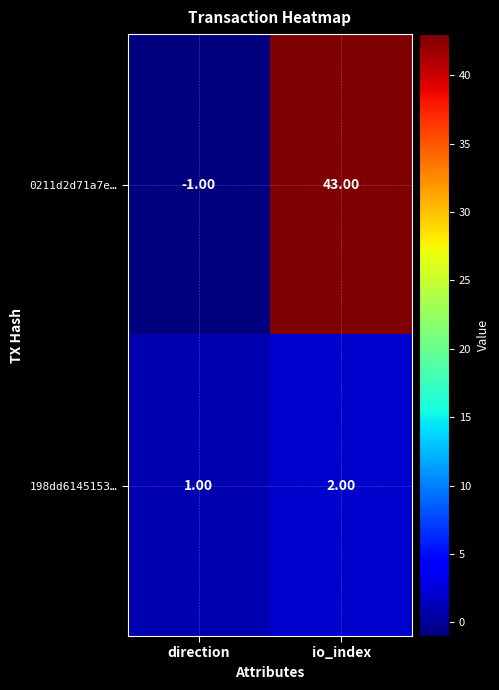

Which series changed the most between direction and io_index?

0211d2d71a7e…